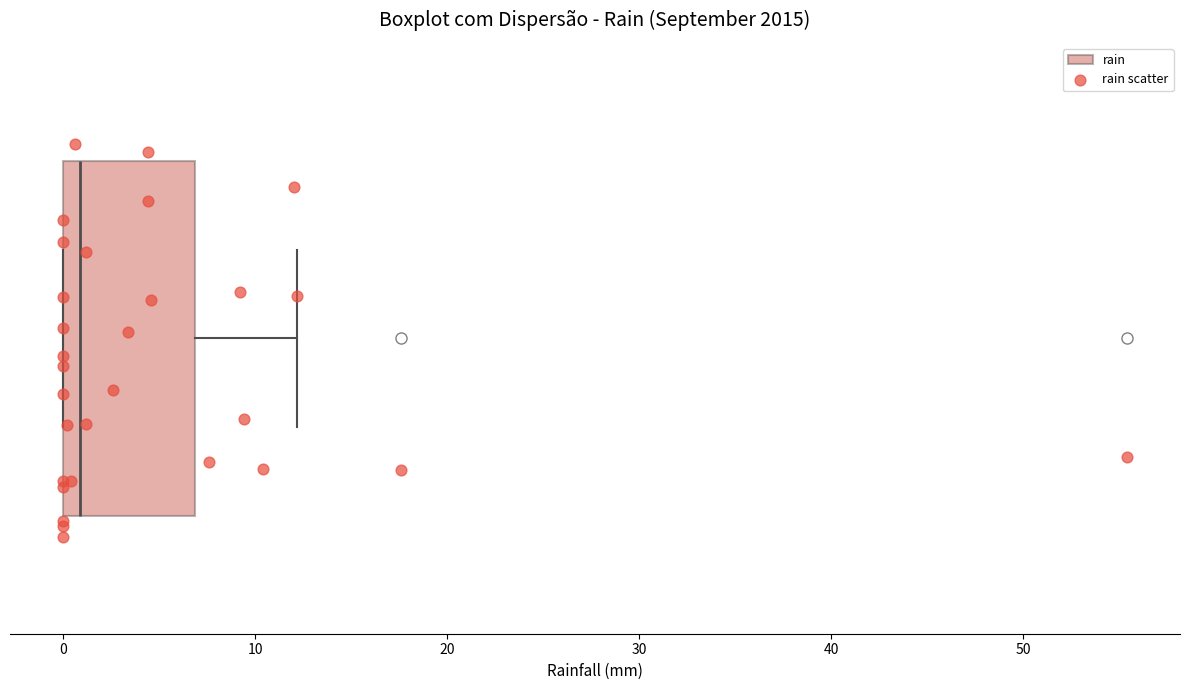

Read this box plot against the x-axis: the position of the median line, the range covered by the box, and the ends of both whiskers. The values are not printed on the chart, so give them approximately, as read against the axis.

median 1, box 0 to 7, whiskers 0 to 12